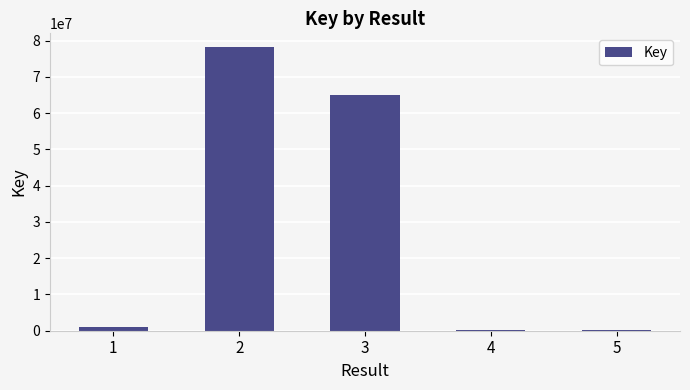

Where is the data nearest to the value 39128848?

3